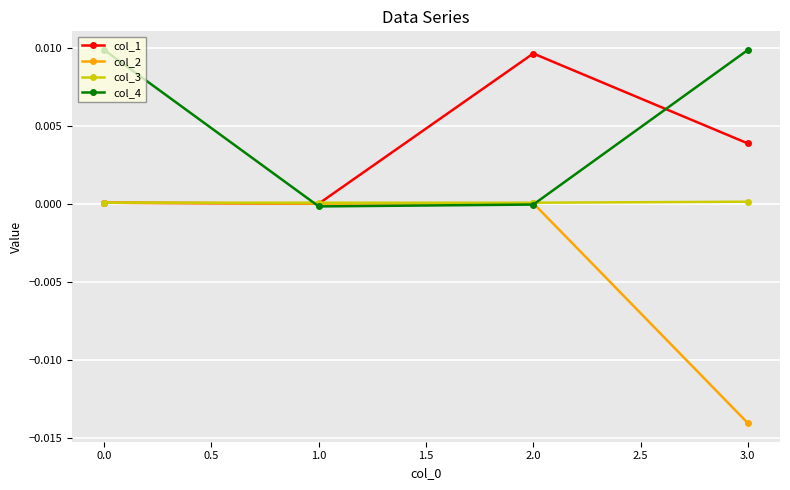

List the series in order of their peak value, lowest first.

col_2, col_3, col_1, col_4